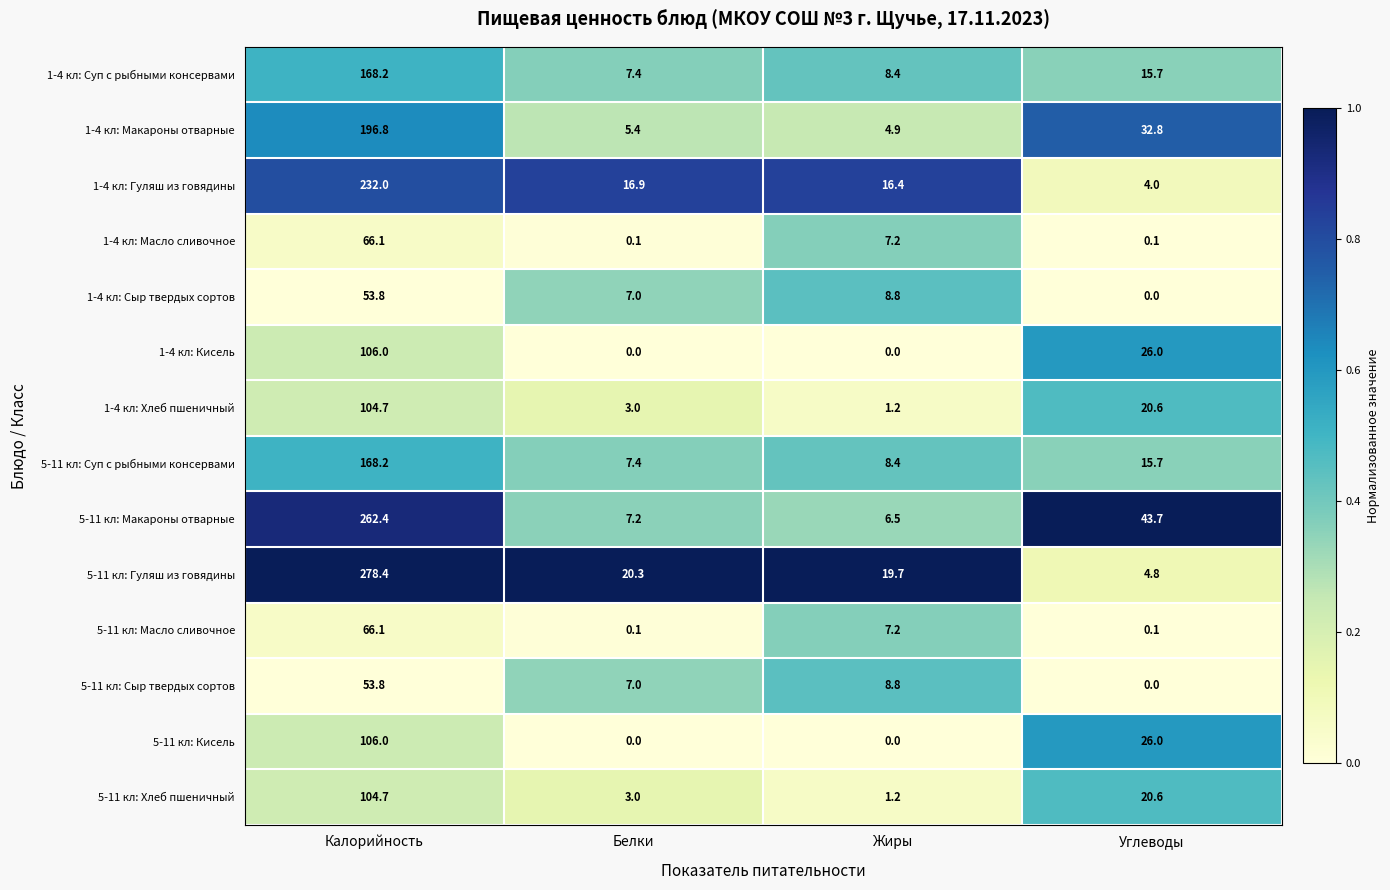

How many data points does each series have?

4